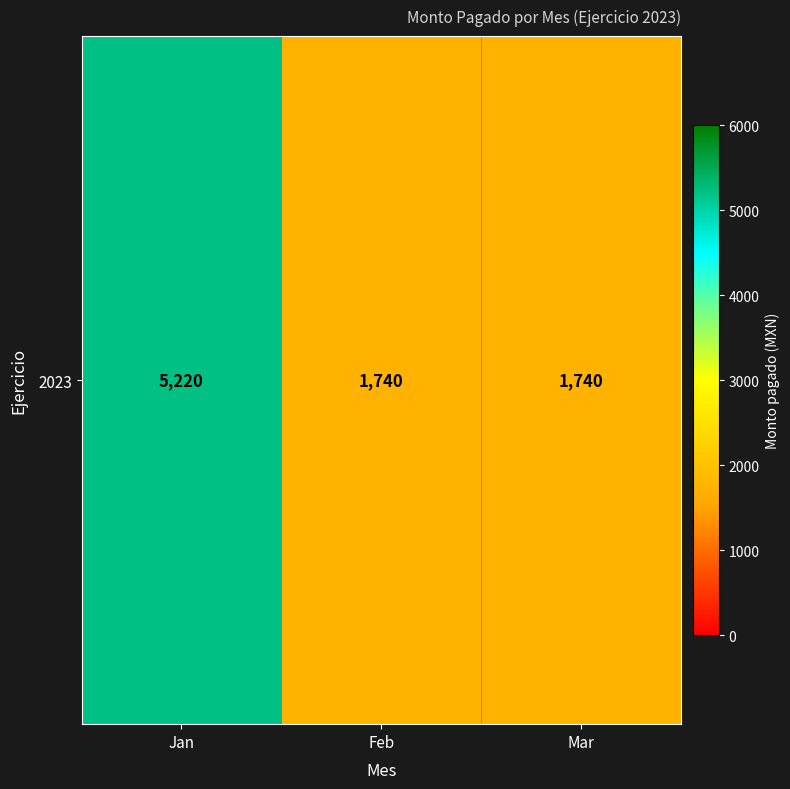

Reading left to right, extract all data points from this chart.

Jan=5220	Feb=1740	Mar=1740